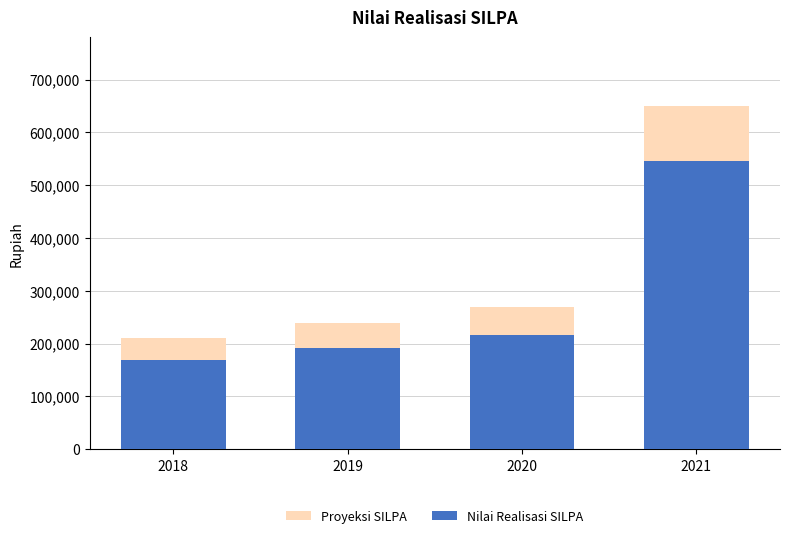

What is the sum of the Nilai Realisasi SILPA values at 2021 and 2020?

762722